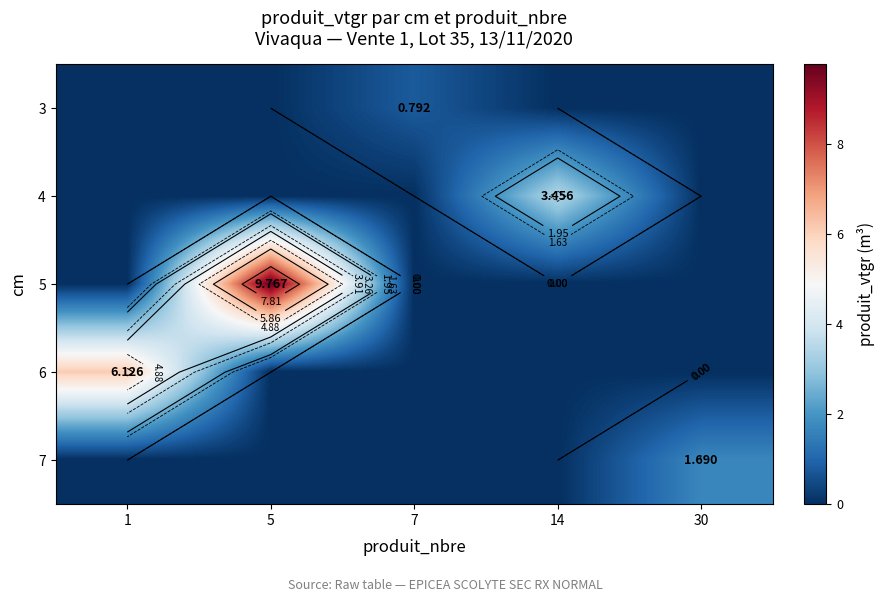

What is the spread (max minus min) of values at 14?

3.5